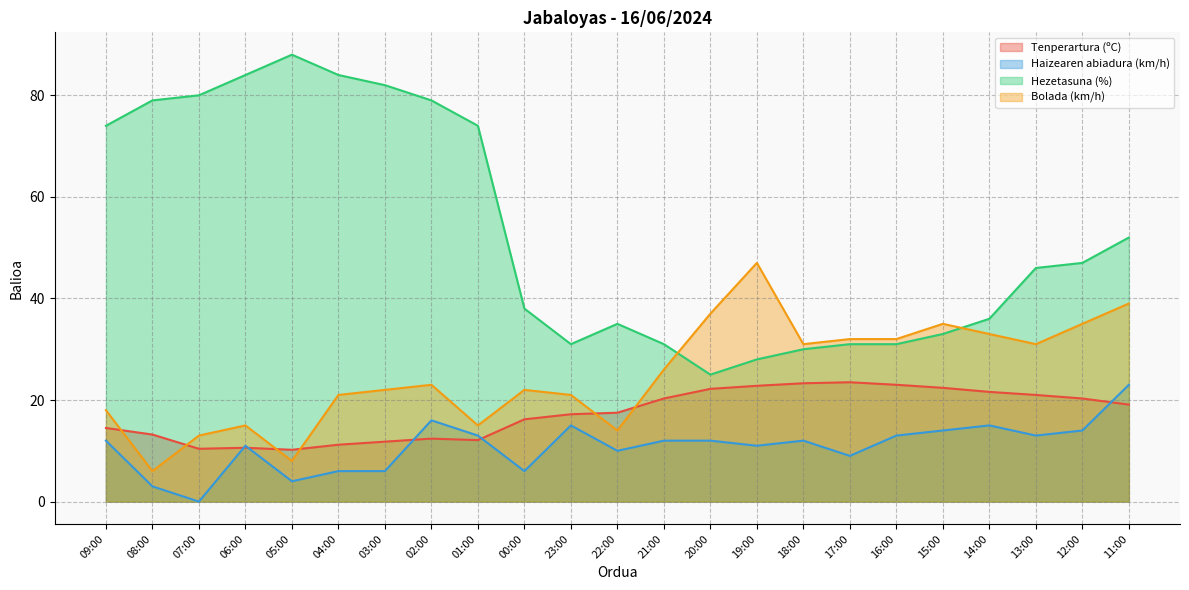

What are all the series names shown in the legend?

Tenperartura (ºC), Haizearen abiadura (km/h), Hezetasuna (%), Bolada (km/h)